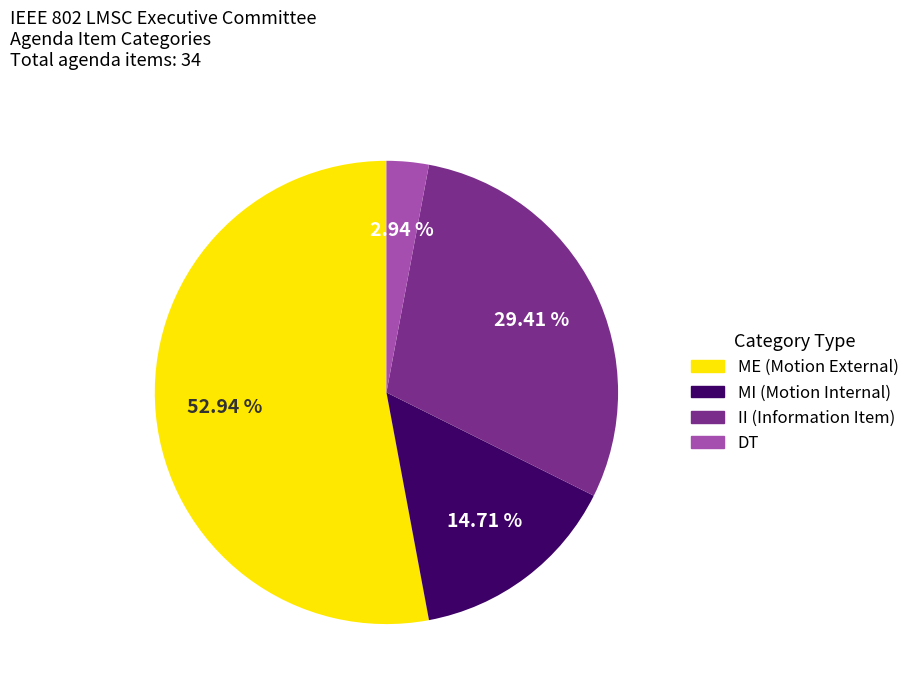

Which has a higher value, II (Information Item) or DT?

II (Information Item)